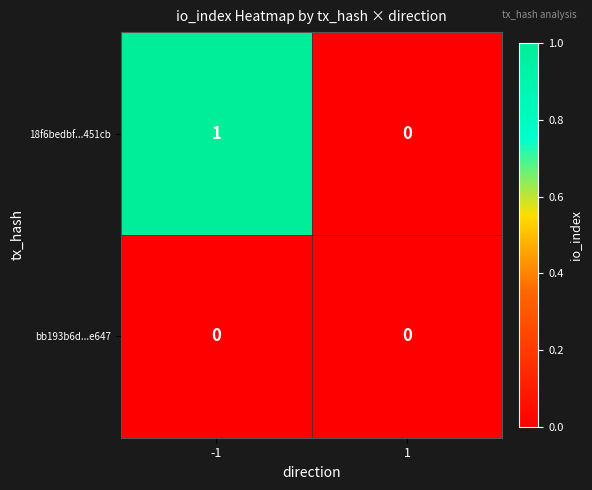

Which series has the largest total across all categories?

18f6bedbf...451cb